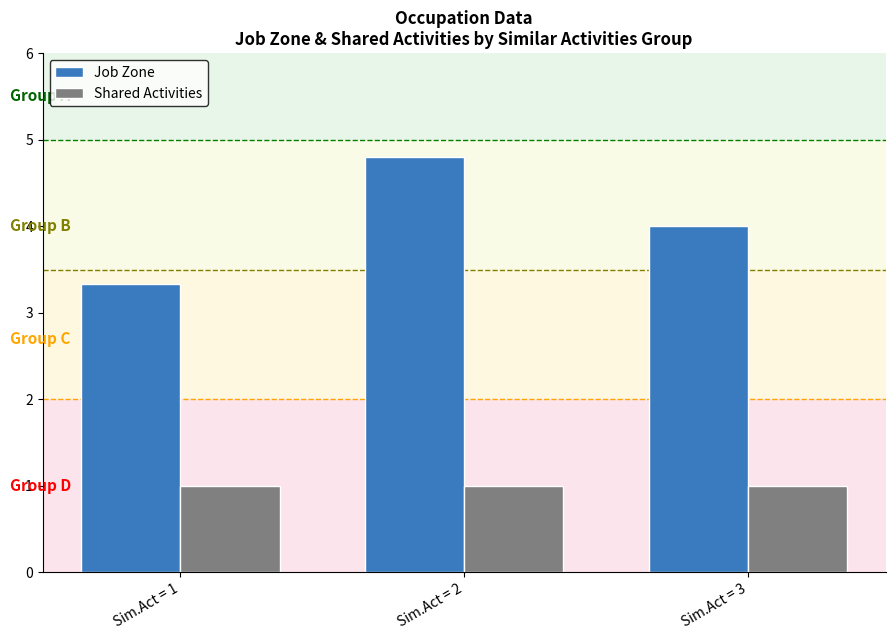

Which series changed the most between Sim.Act = 1 and Sim.Act = 2?

Job Zone